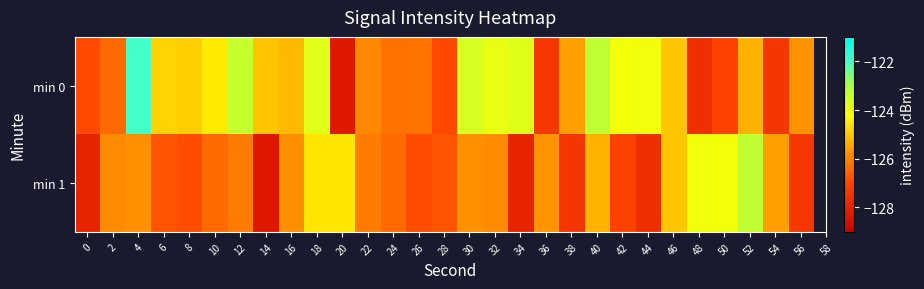

Between 8 and 16, which is larger?

8